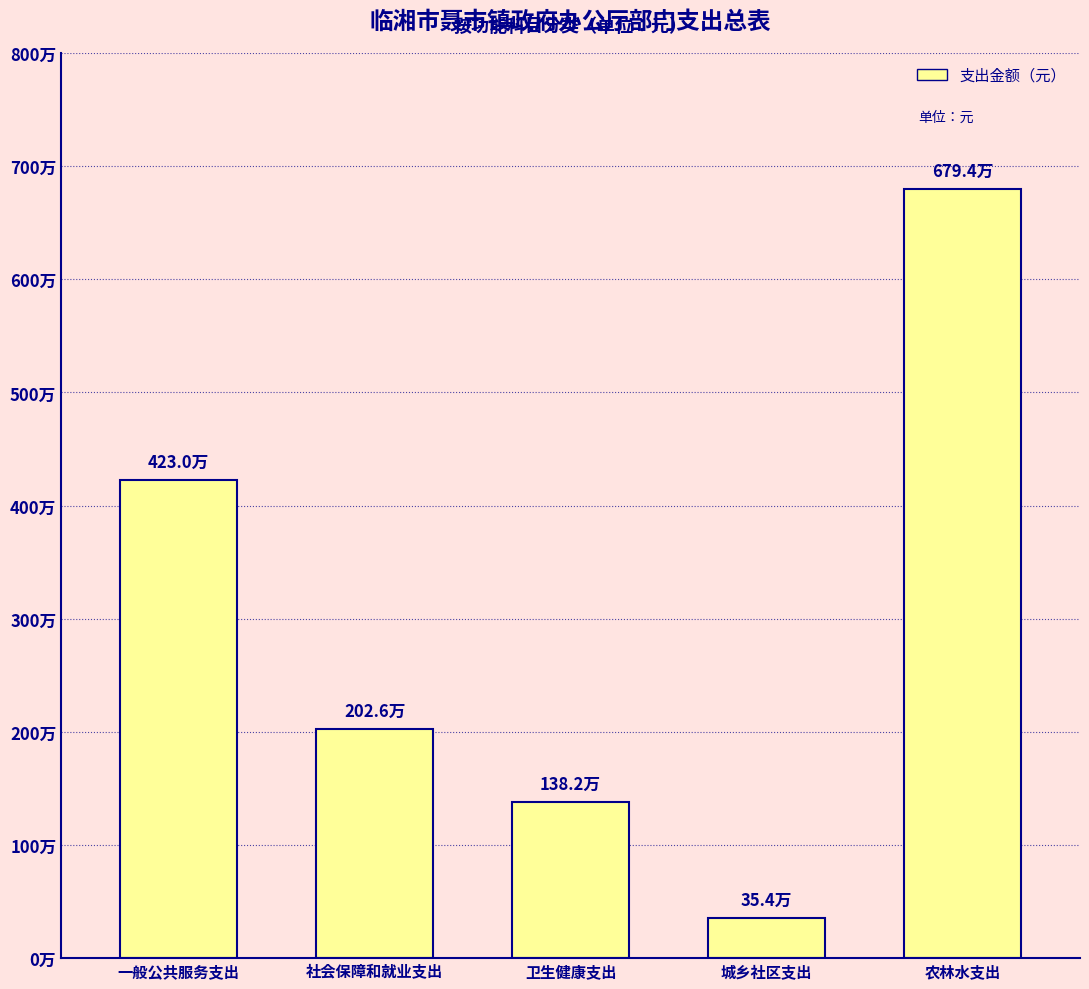

Reading left to right, transcribe all the data shown in this chart.

4230128.2	2025858.8	1382073.4	353726.4	6794432.9